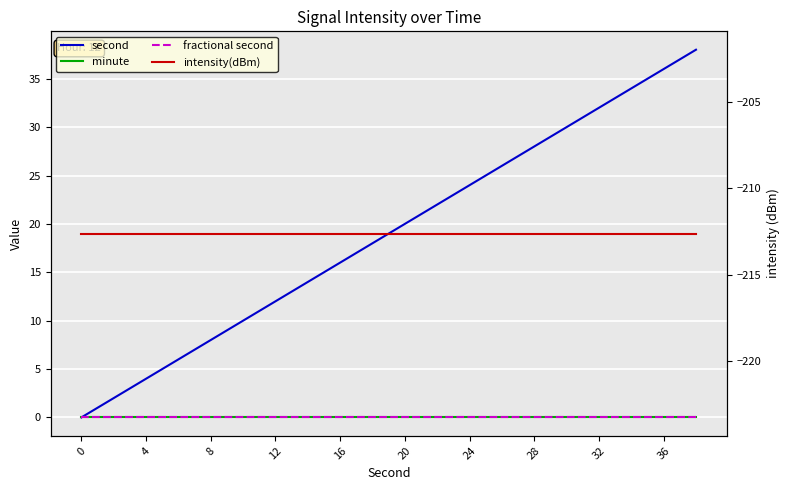

True or false: fractional second and minute intersect in this chart.

False